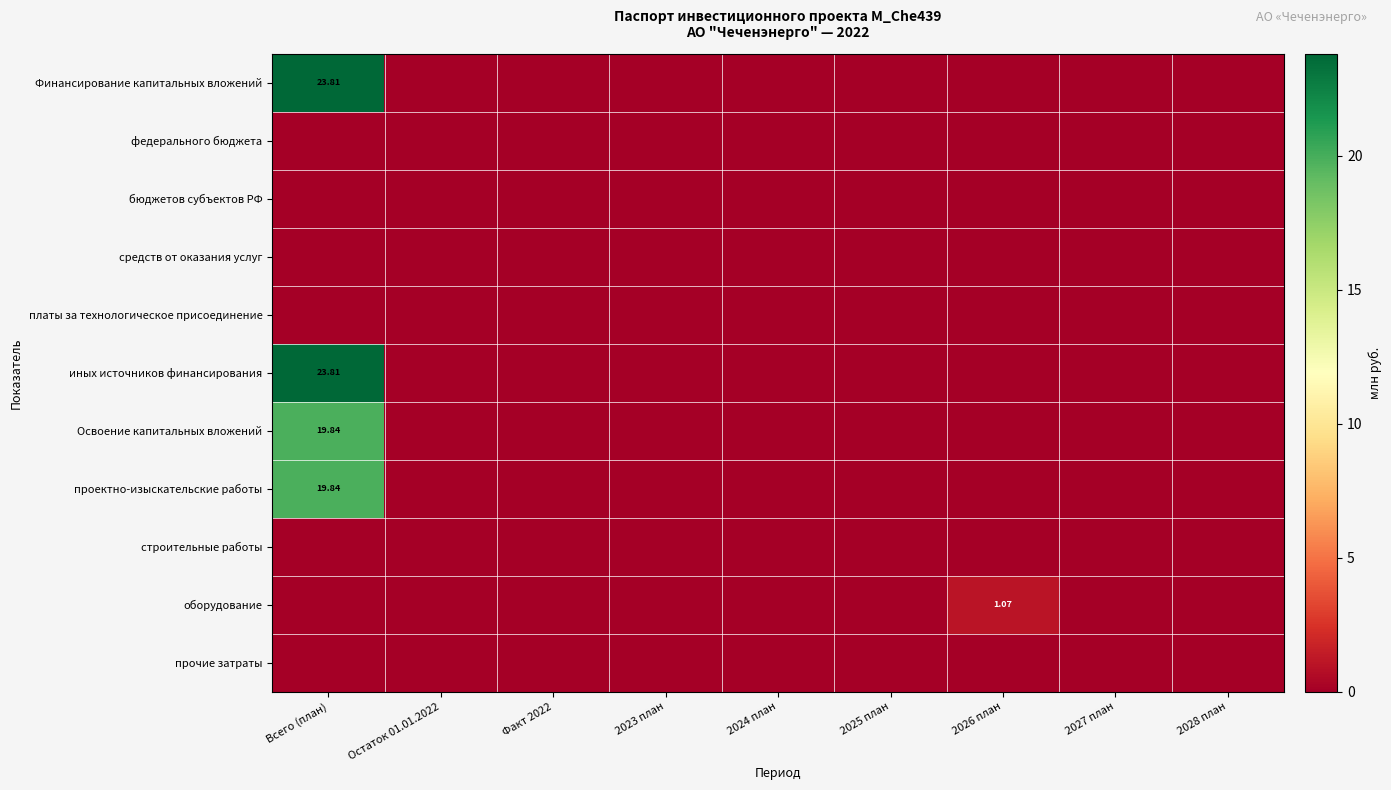

List the series in order of their peak value, lowest first.

федерального бюджета, бюджетов субъектов РФ, средств от оказания услуг, платы за технологическое присоединение, строительные работы, прочие затраты, оборудование, Освоение капитальных вложений, проектно-изыскательские работы, Финансирование капитальных вложений, иных источников финансирования